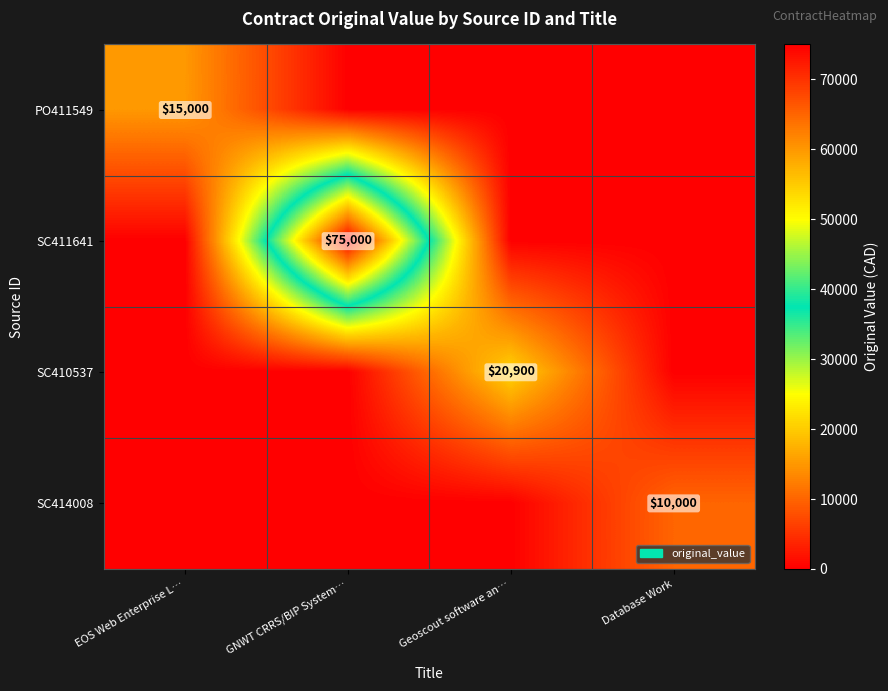

Count the number of categories in the chart.

4